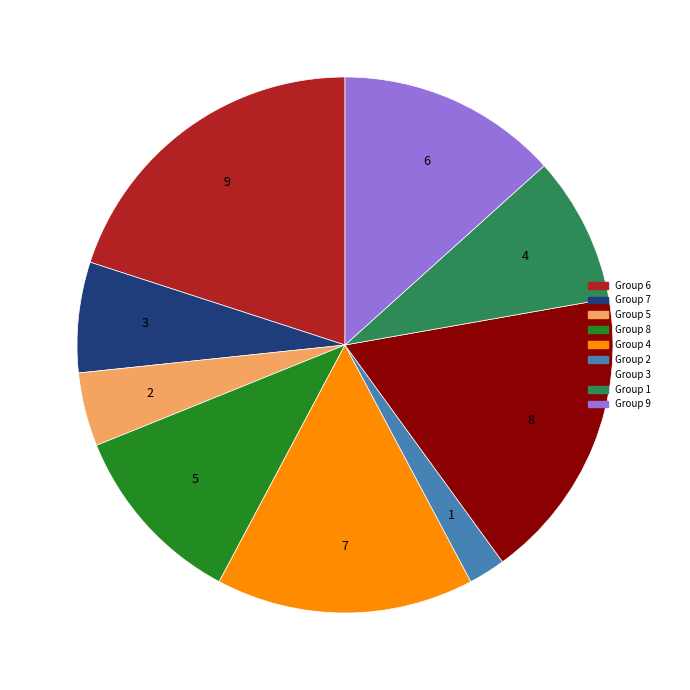

Does any single category account for the majority?

No